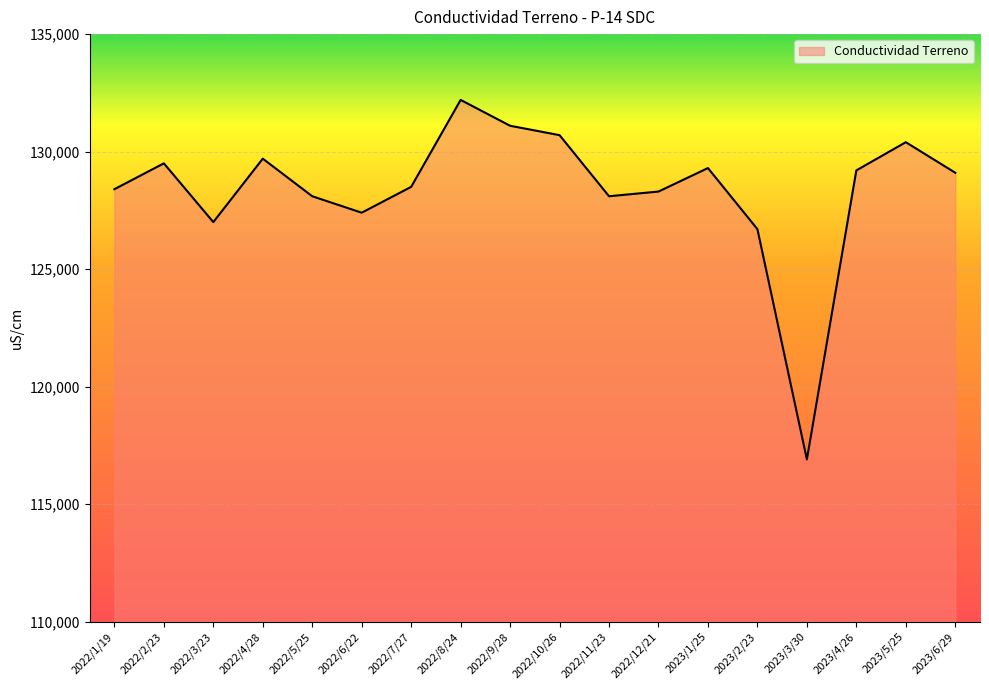

At which category does the chart reach its peak across all series?

2022/8/24